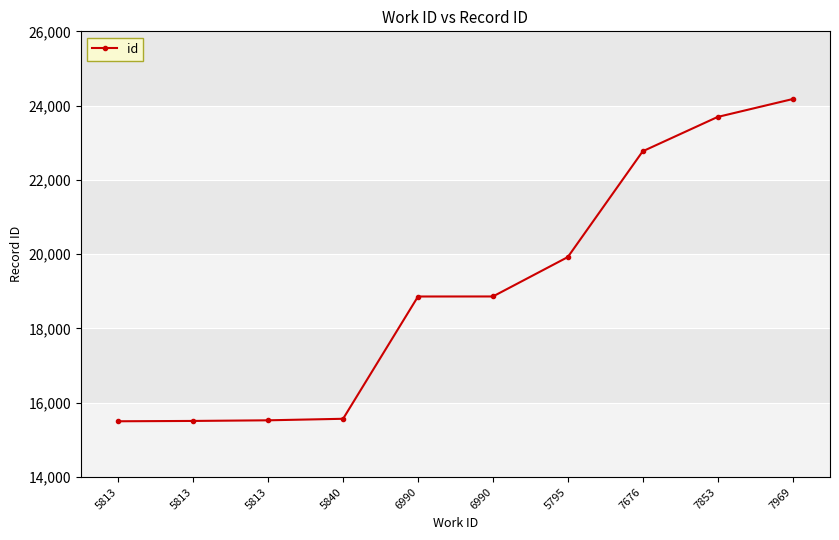

At which label does the data first exceed 18862?

5795